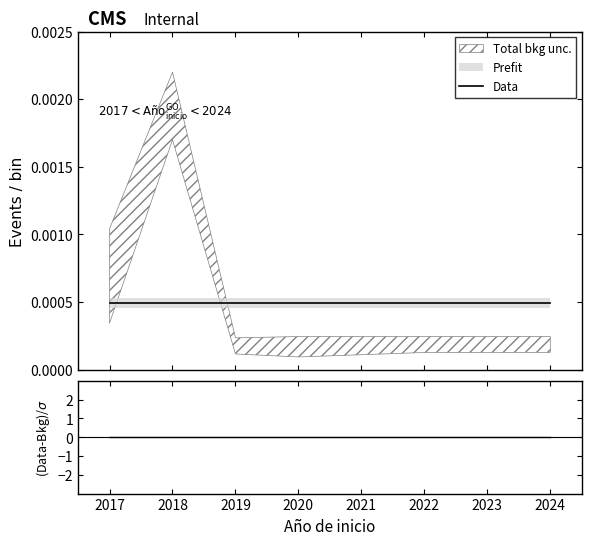

Is the value of Data at 2018 greater than the value of (Data-Bkg)/σ at 2022?

Yes